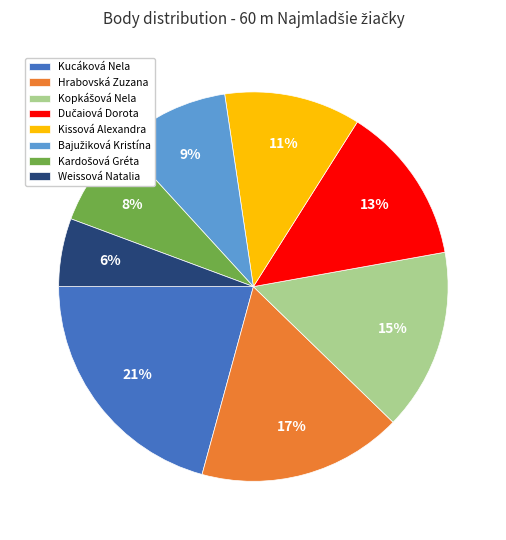

To the nearest percent, what portion does Weissová Natalia represent?

6%